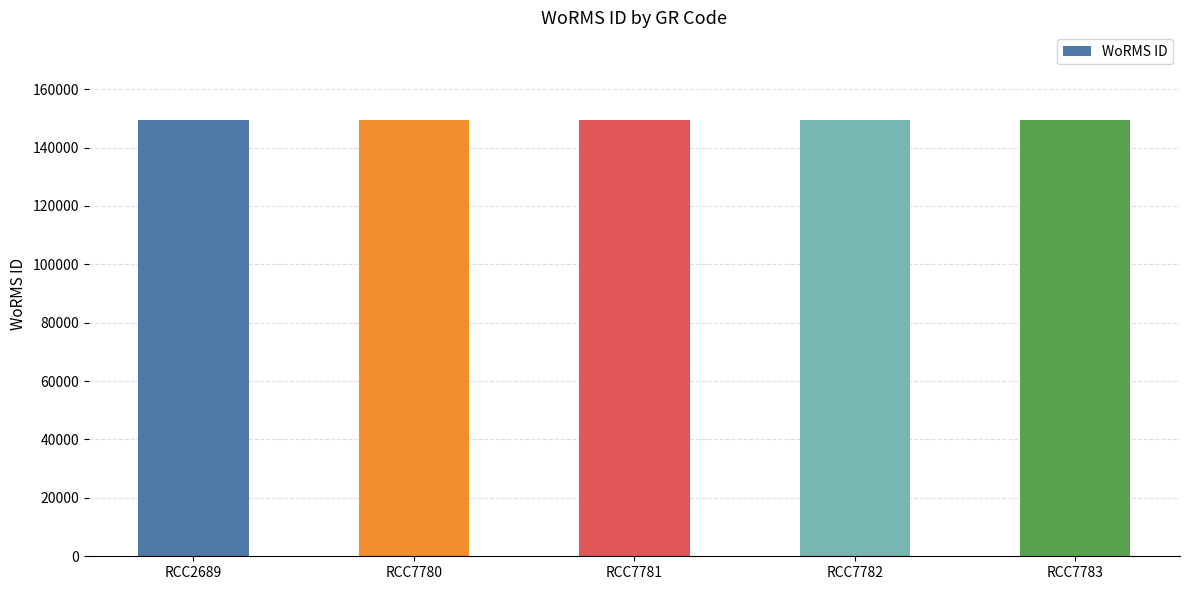

What is the value of the 4th bar from the left?

149538